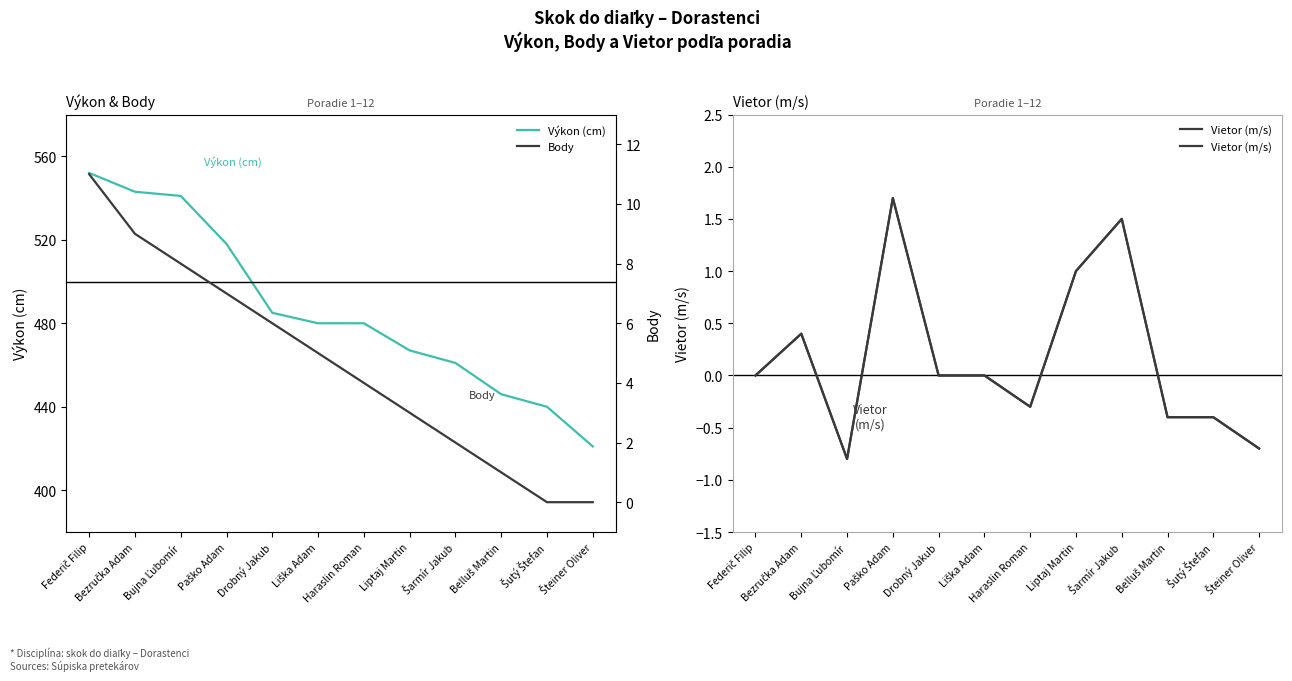

What is the spread (max minus min) of values at Šteiner Oliver?

421.7